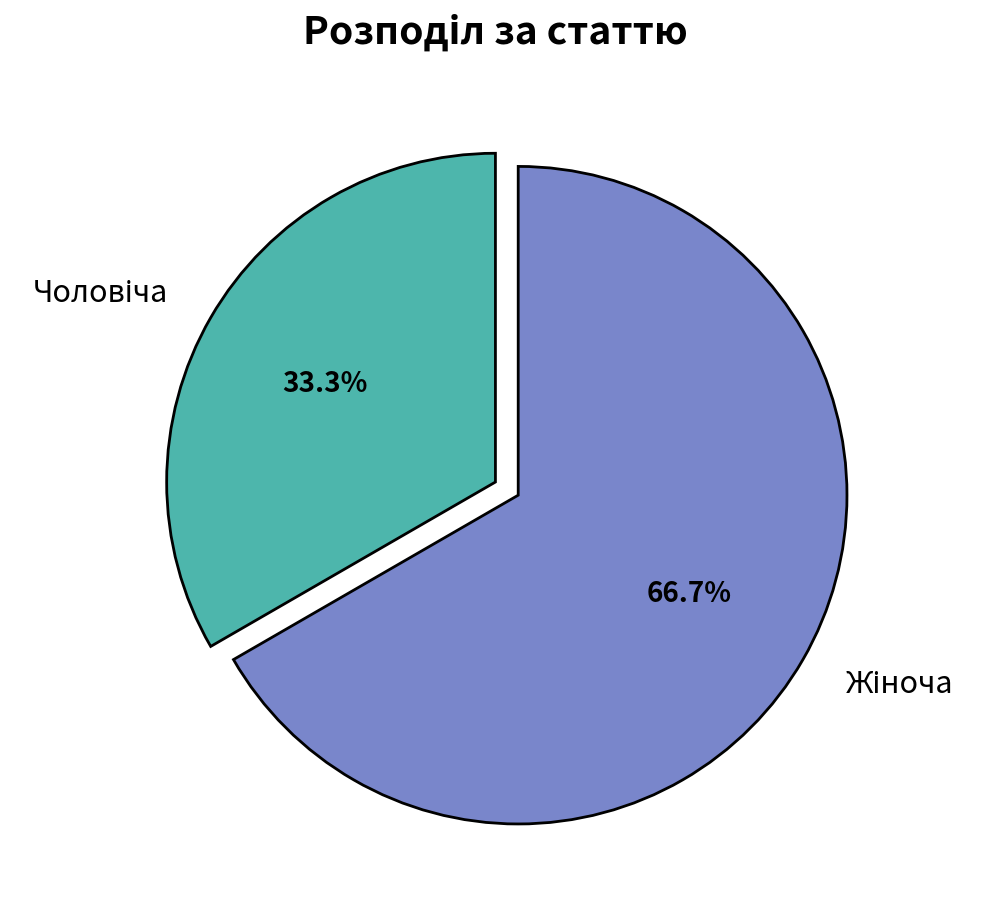

Is there any slice that represents more than half of the pie?

Yes